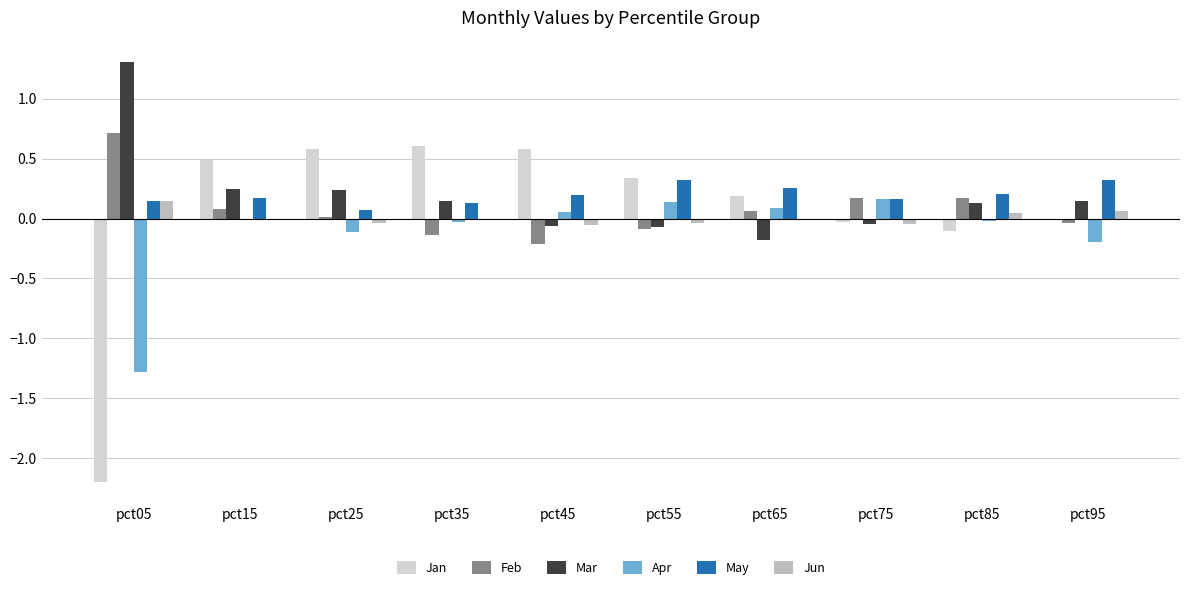

Is the value of Apr at pct15 greater than the value of Jan at pct45?

No